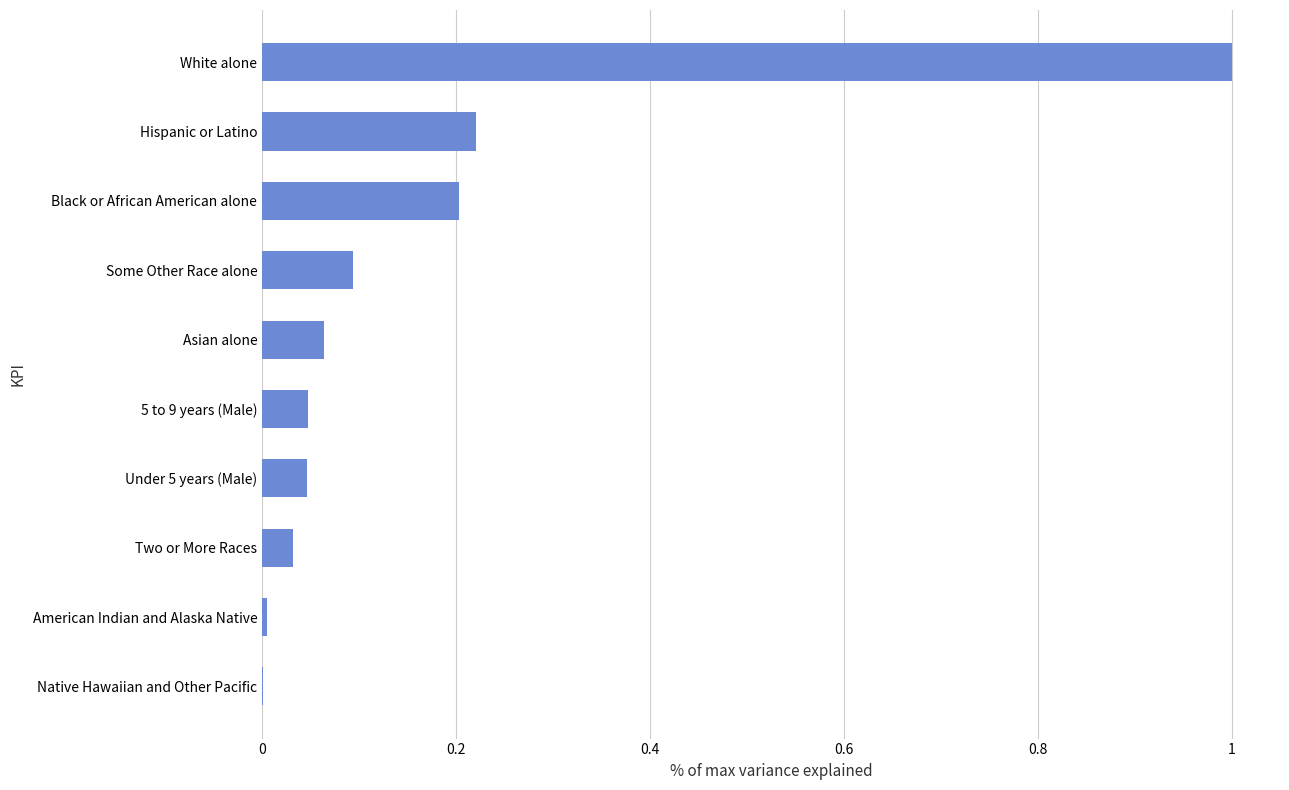

What is the maximum value shown in the chart?

1.0